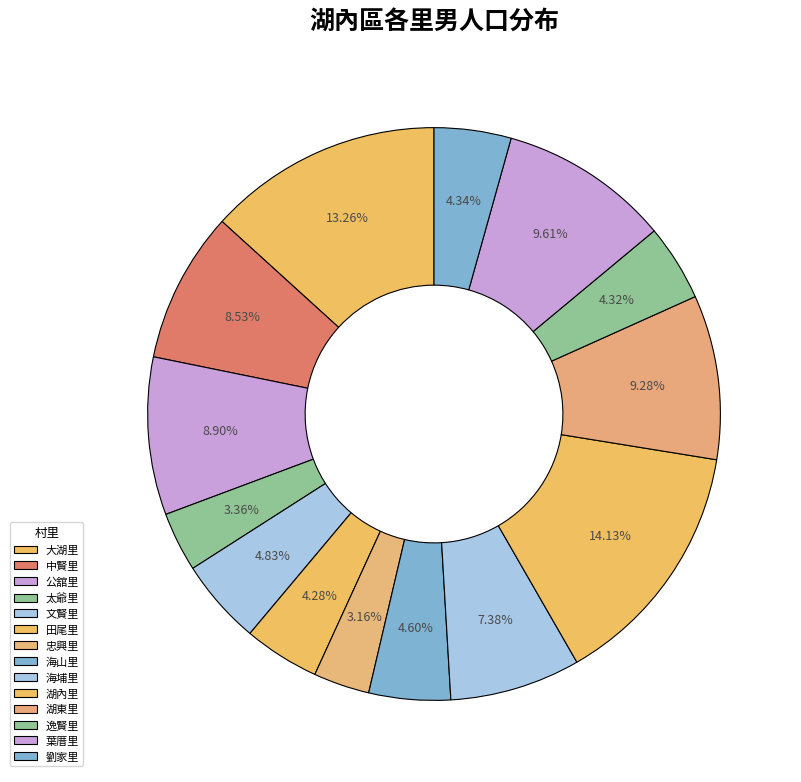

Is there any slice that represents more than half of the pie?

No